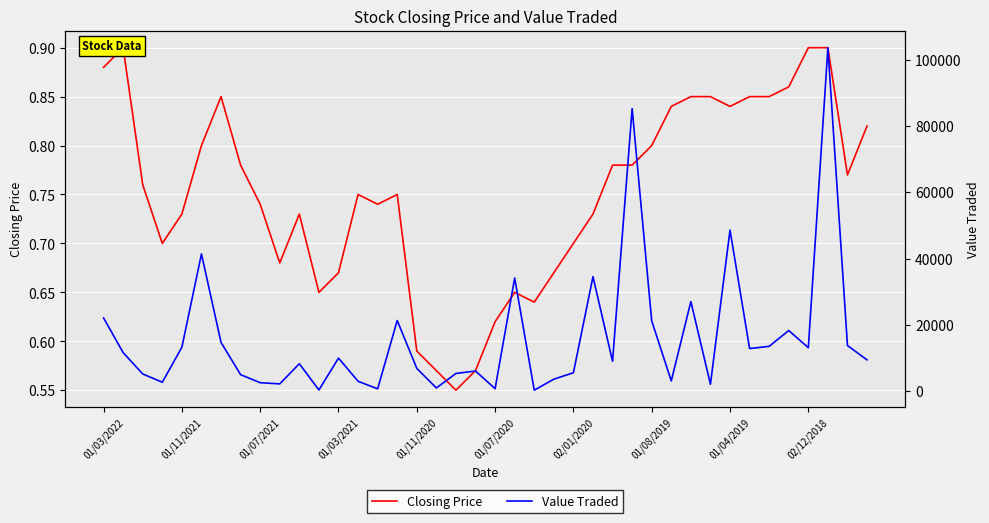

Which category has the highest value across all series?

37